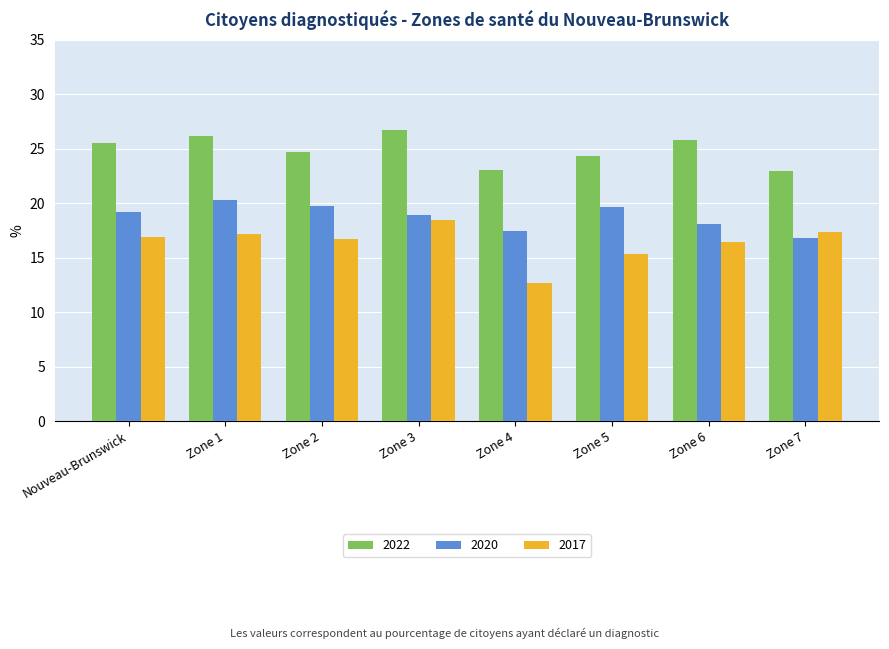

What is the difference between the maximum and second lowest values in the 2022 series?

3.7